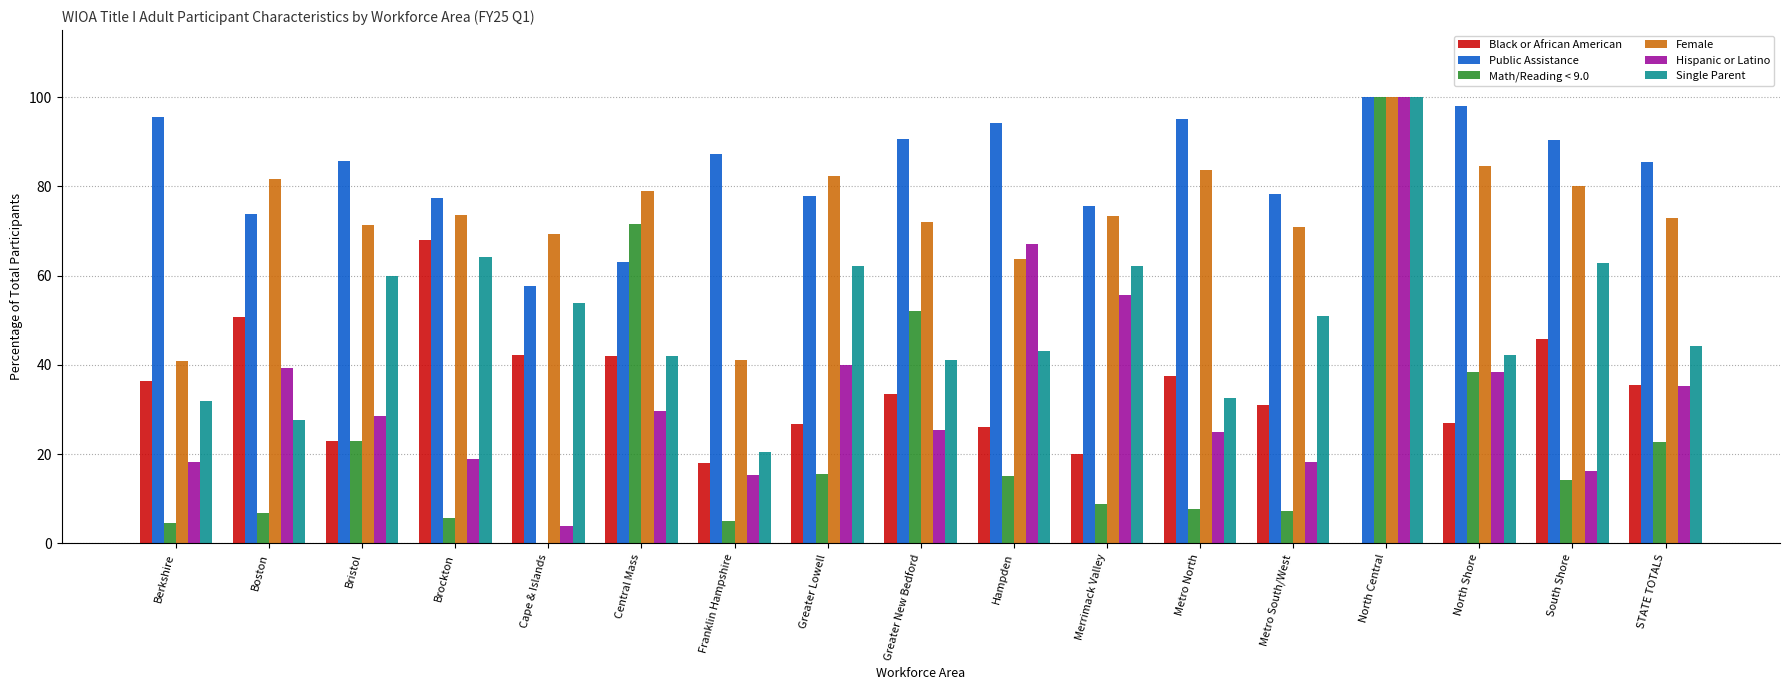

Which series has the largest total across all categories?

Public Assistance